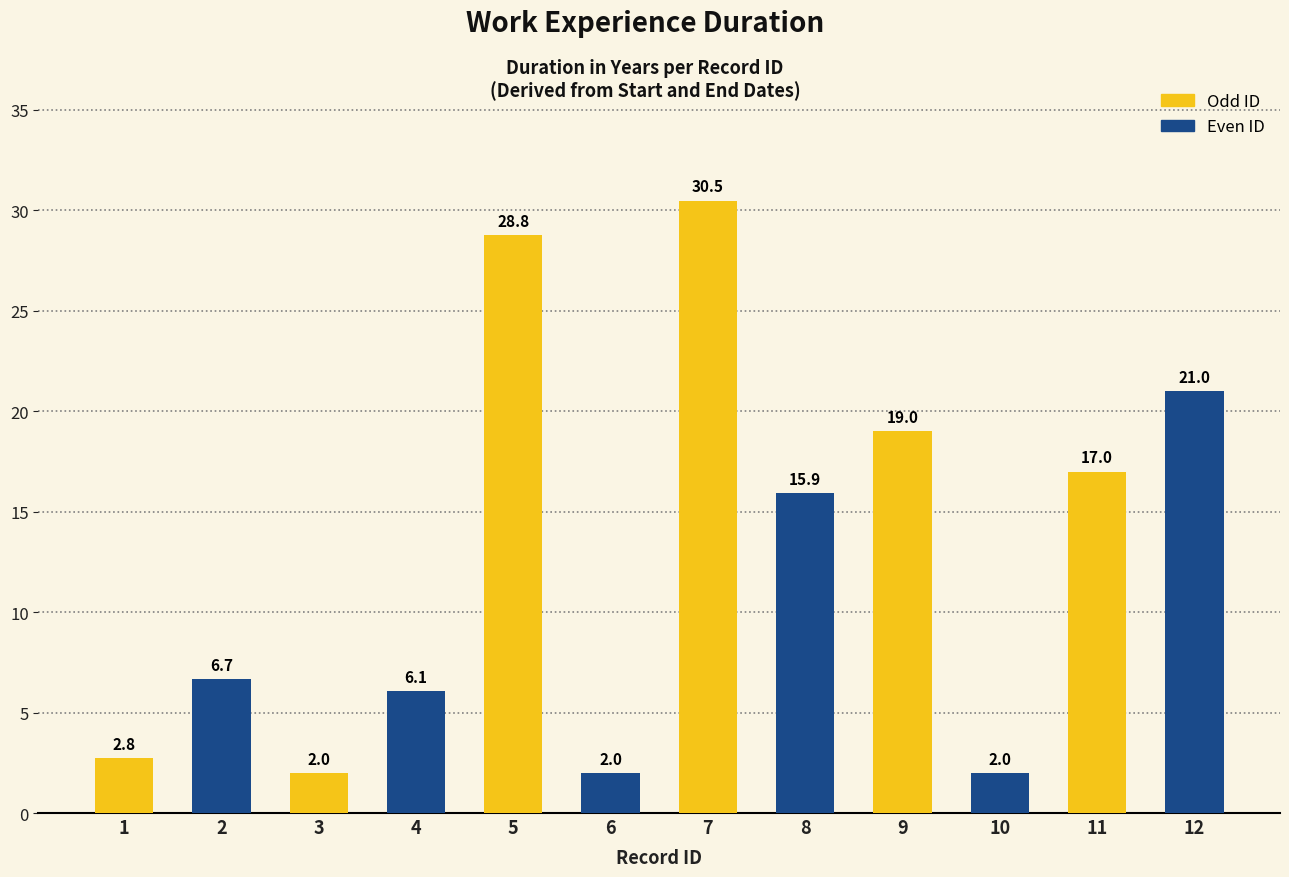

How many data points are above 15?

6